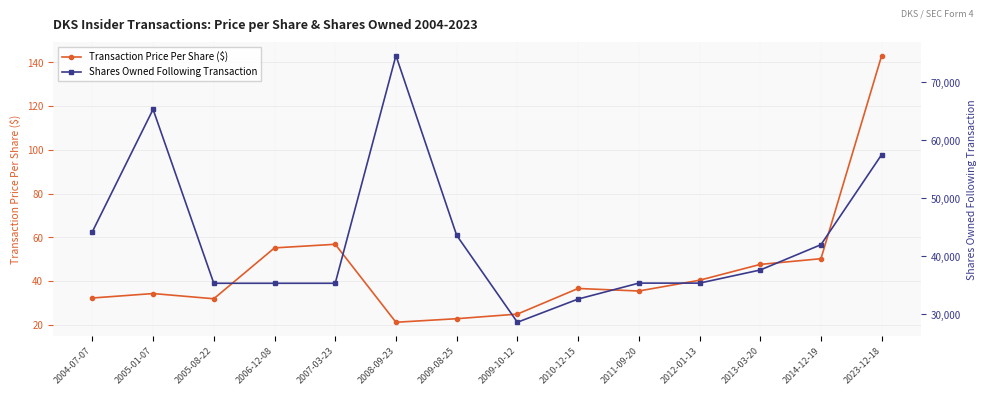

What is the difference between the maximum and minimum values in the Shares Owned Following Transaction series?

46000.0